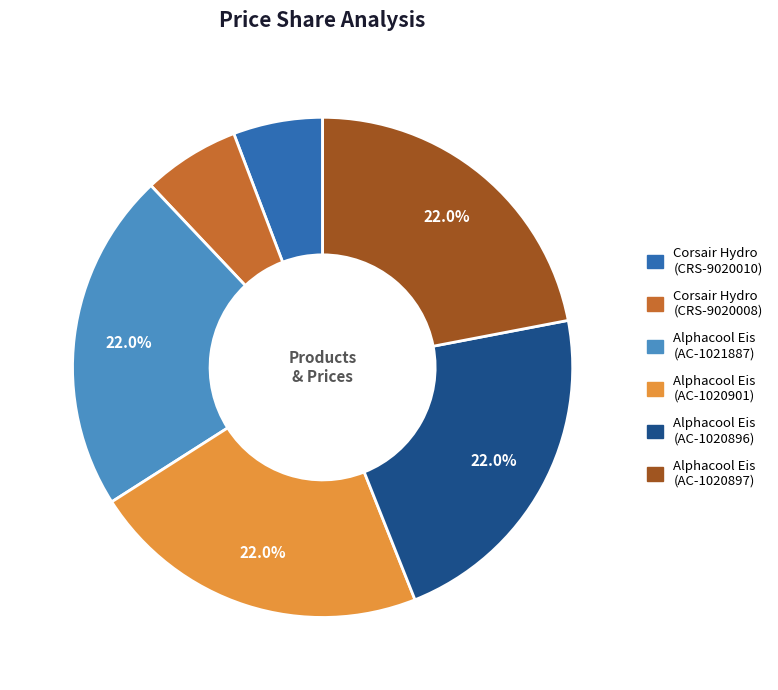

To the nearest percent, what is the average slice percentage?

17%